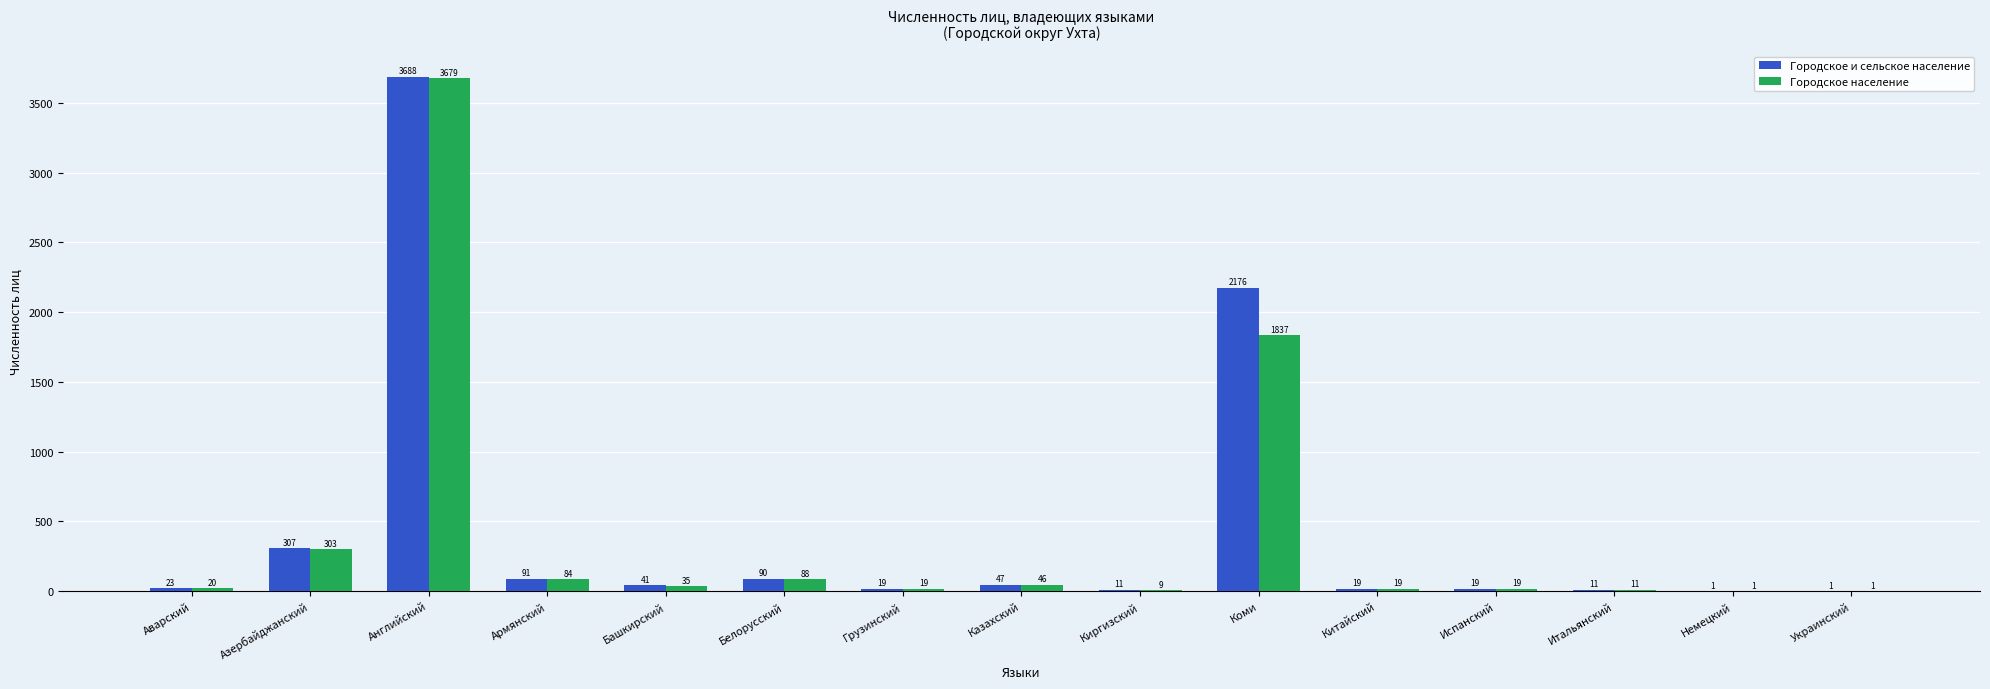

How many distinct data groups are displayed?

2